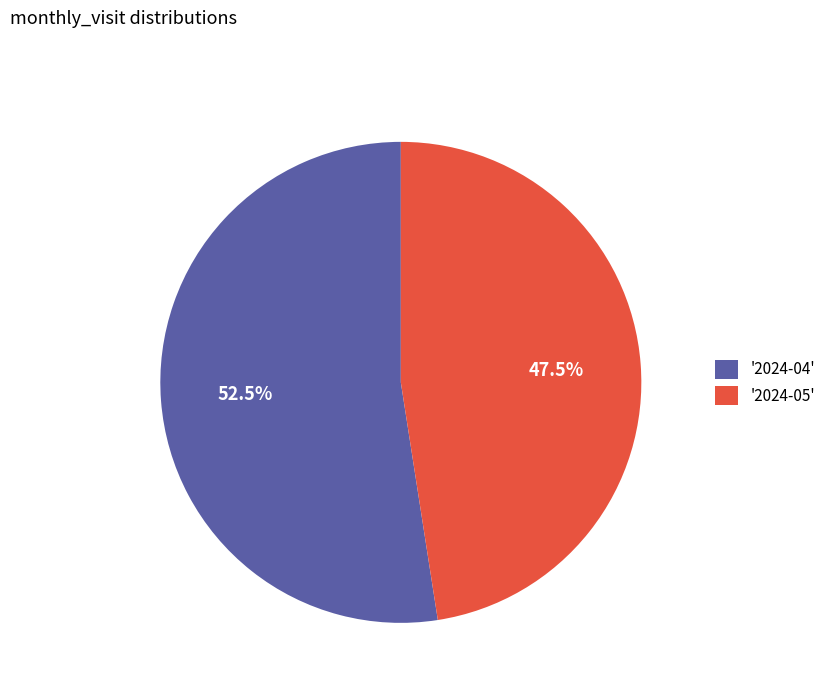

What is the majority slice?

'2024-04'